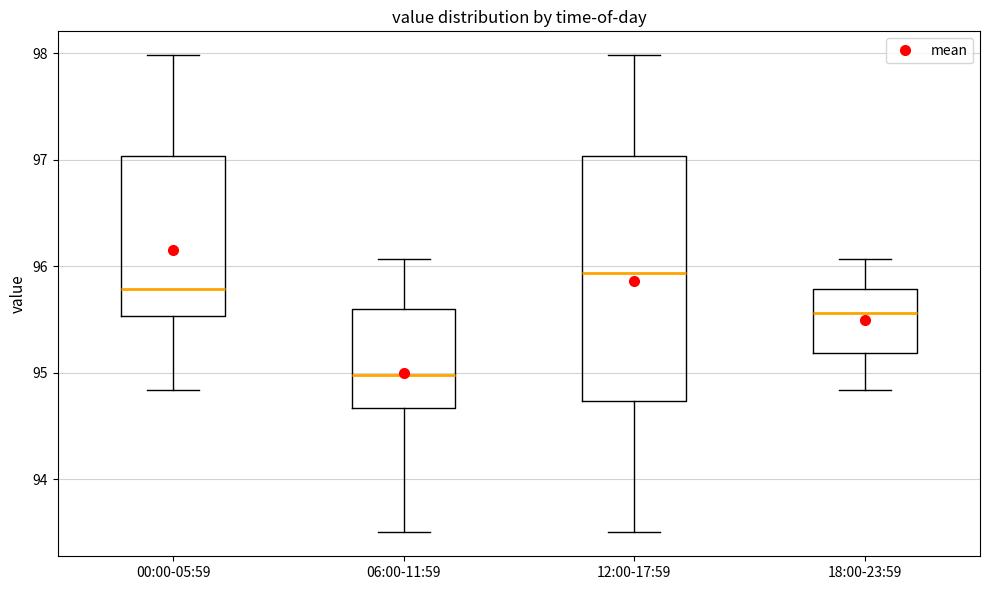

Reading left to right, transcribe this box plot: for each box, give where its median line is, the range the box spans, and where its two whiskers end, as read against the y-axis. The values are not printed on the chart, so give them approximately, as read against the axis.

00:00-05:59: median 95.8, box 95.5 to 97.0, whiskers 94.8 to 98.0
06:00-11:59: median 95.0, box 94.7 to 95.6, whiskers 93.5 to 96.1
12:00-17:59: median 95.9, box 94.7 to 97.0, whiskers 93.5 to 98.0
18:00-23:59: median 95.6, box 95.2 to 95.8, whiskers 94.8 to 96.1